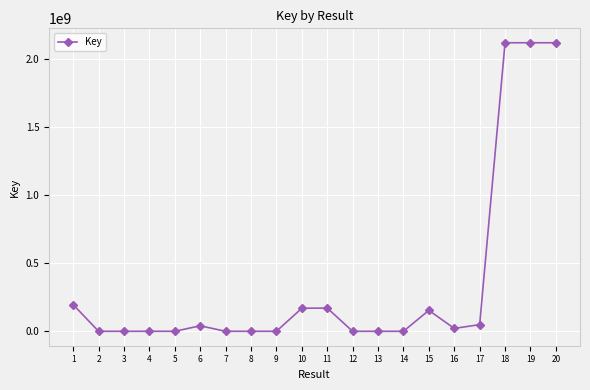

Is it true that the value at 19 is 693782336?

False